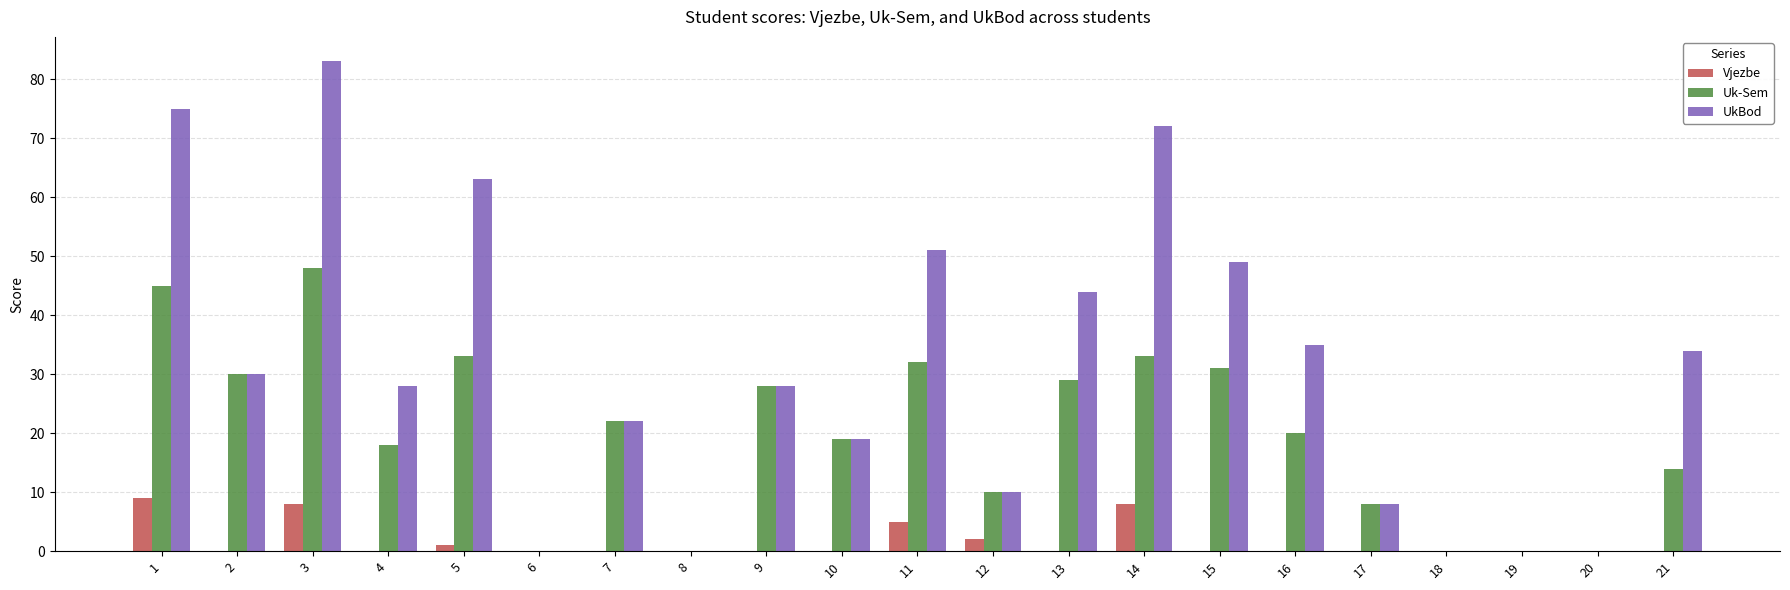

Where is Uk-Sem nearest to the value 24?

7